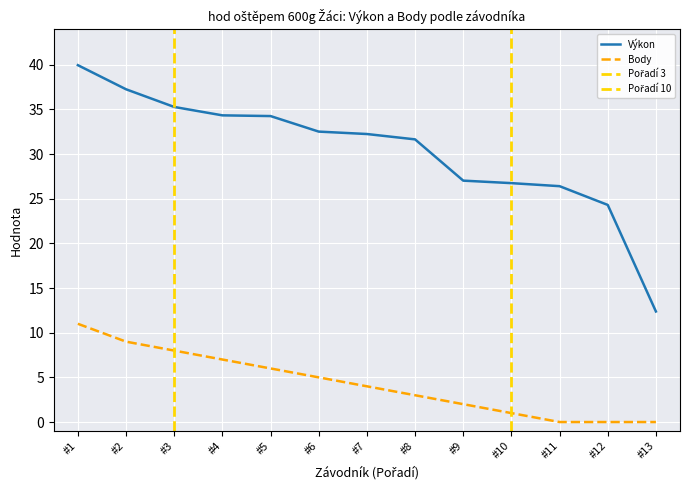

List the series in order of their peak value, highest first.

Výkon, Body